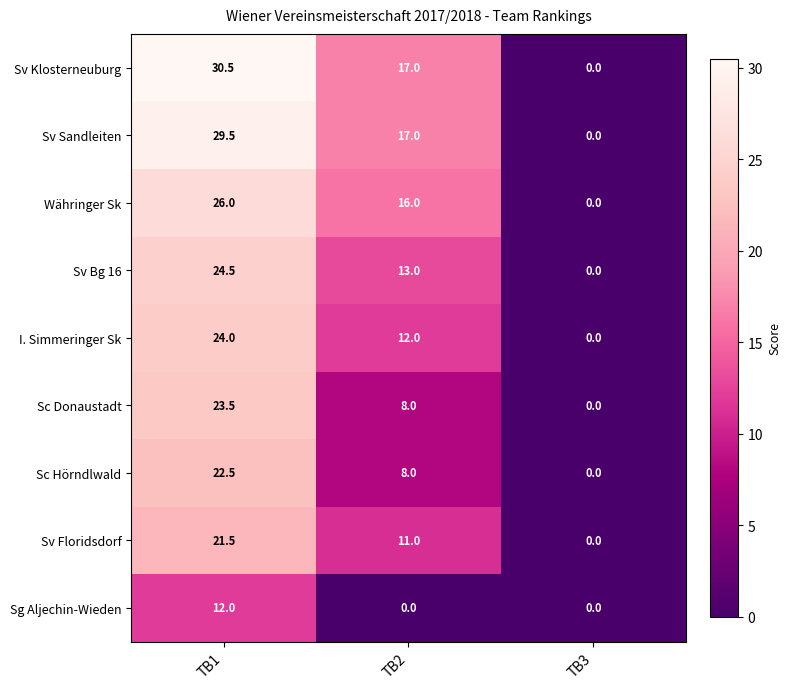

The Sc Hörndlwald series shows 10.5 at TB2. True or false?

False